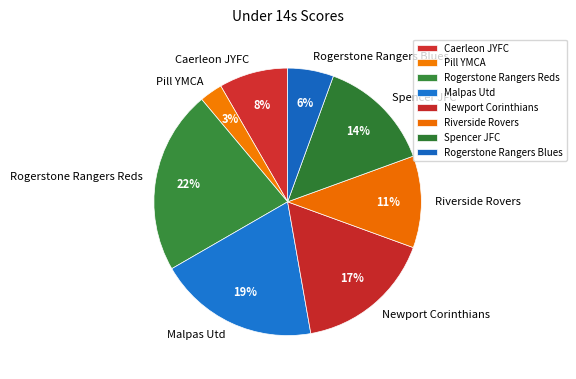

Is there any slice that represents more than half of the pie?

No